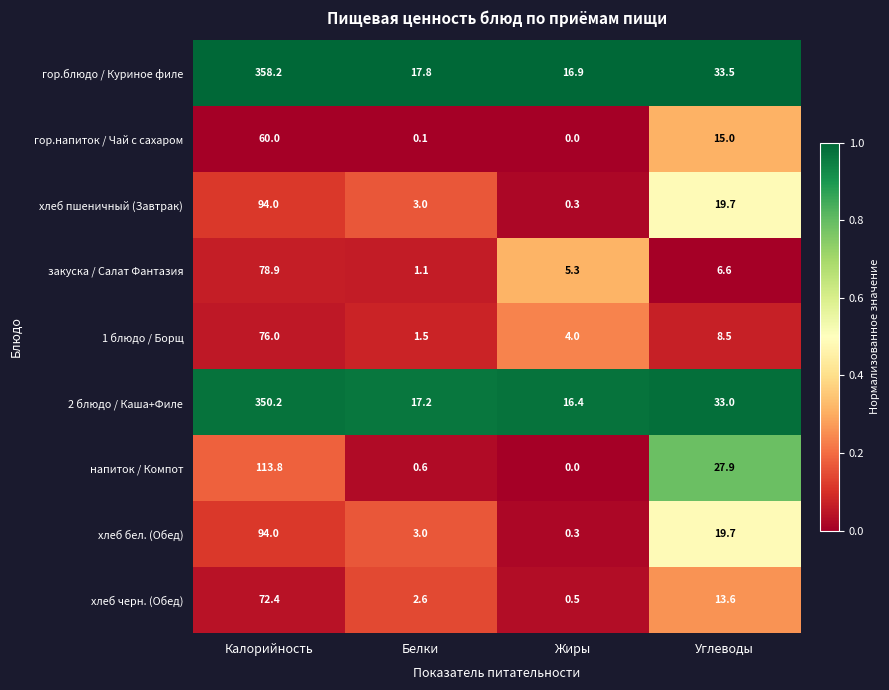

At which category is the sum across all series the highest?

Калорийность